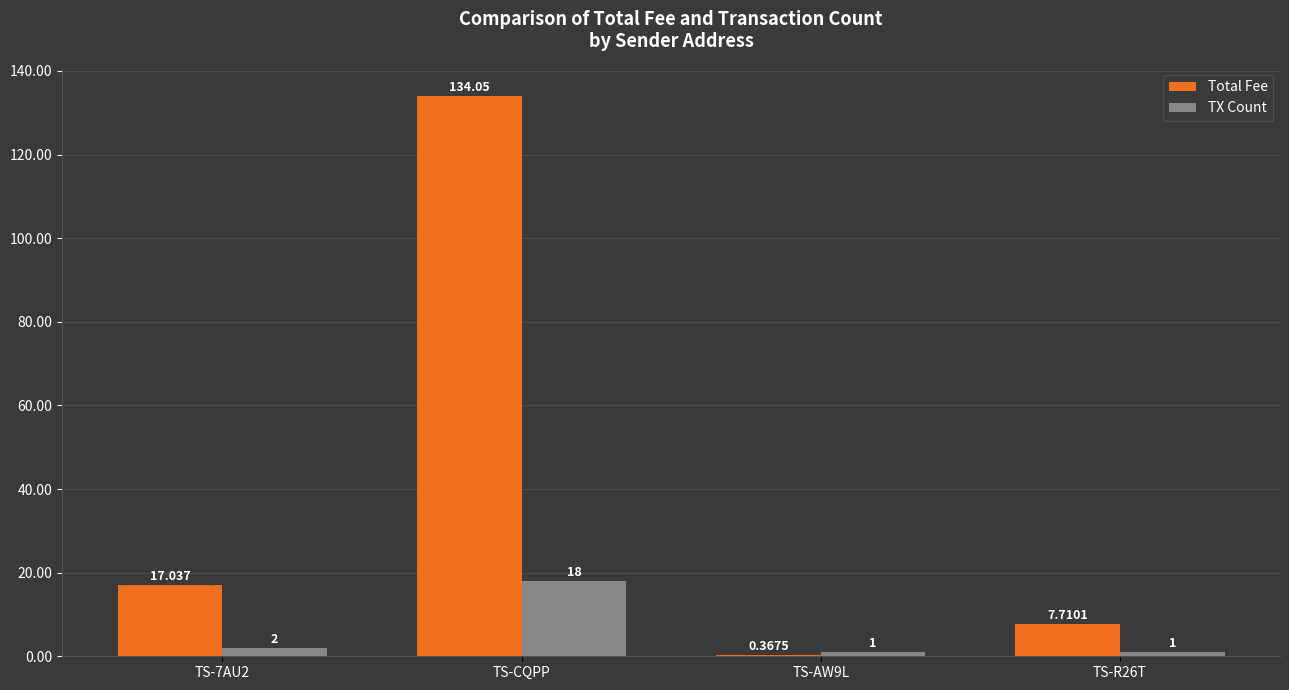

At which category does the chart reach its peak across all series?

TS-CQPP